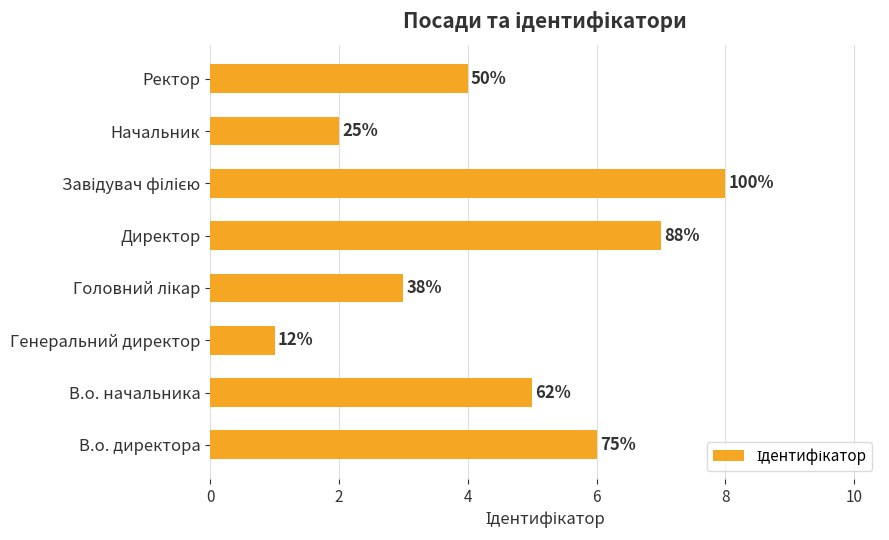

What is the difference between the maximum and minimum values?

7